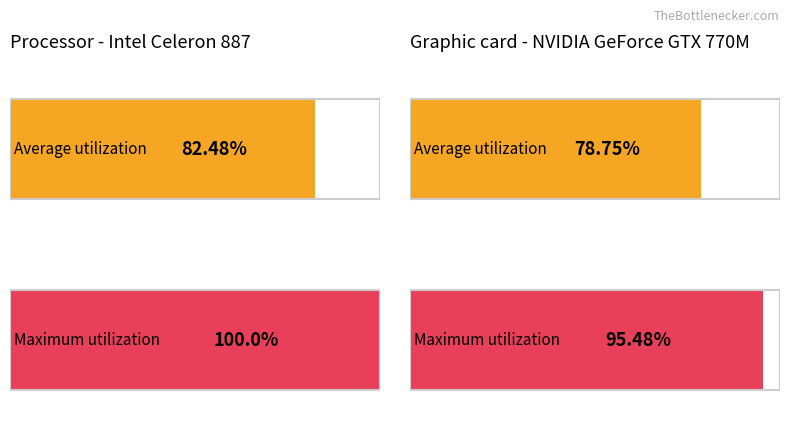

What are all the series names shown in the legend?

Average utilization, Maximum utilization